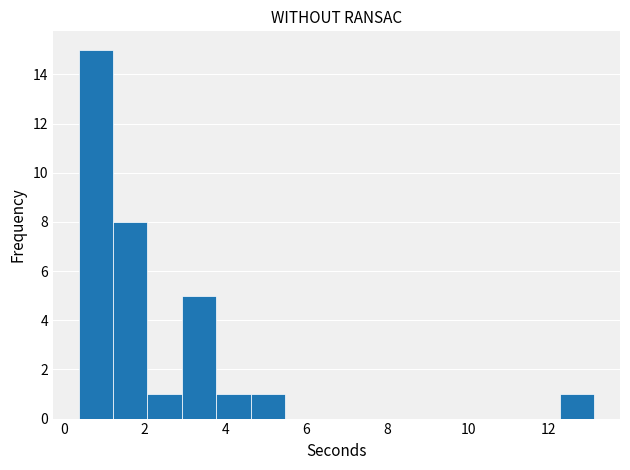

Reading left to right, list every bar in this chart as the range it spans on the x-axis followed by its height. Neither the bar edges nor the heights are printed on the chart, so give them approximately, as read against the axes.

0.4 to 1.2: 15
1.2 to 2.0: 8
2.0 to 3.0: 1
3.0 to 3.8: 5
3.8 to 4.6: 1
4.6 to 5.4: 1
5.4 to 6.4: 0
6.4 to 7.2: 0
7.2 to 8.0: 0
8.0 to 8.8: 0
8.8 to 9.8: 0
9.8 to 10.6: 0
10.6 to 11.4: 0
11.4 to 12.2: 0
12.2 to 13.2: 1